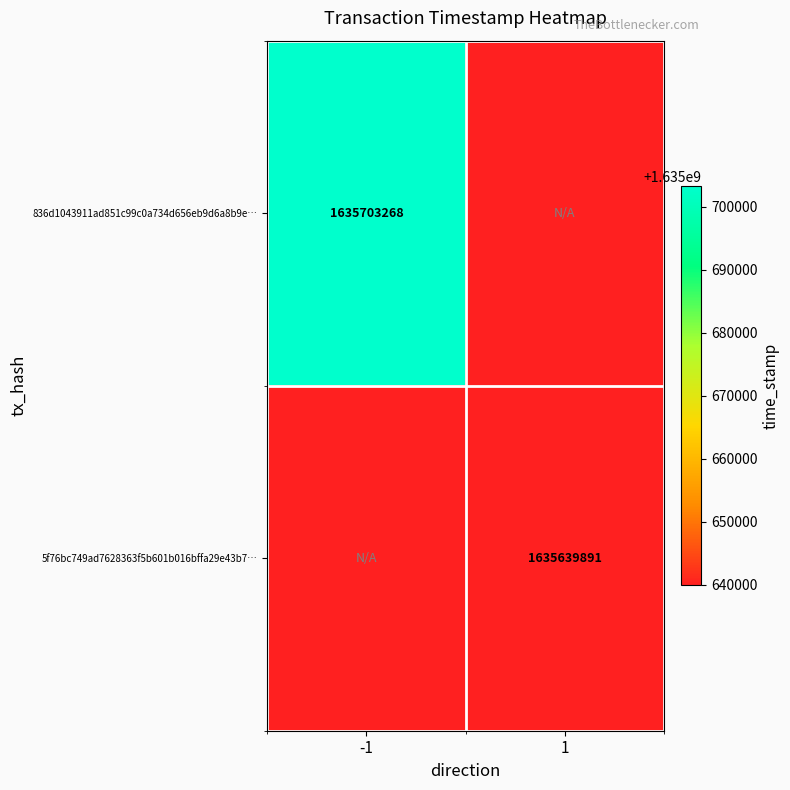

The 5f76bc749ad7628363f5b601b016bffa29e43b7… series shows 2736185538 at 1. True or false?

False